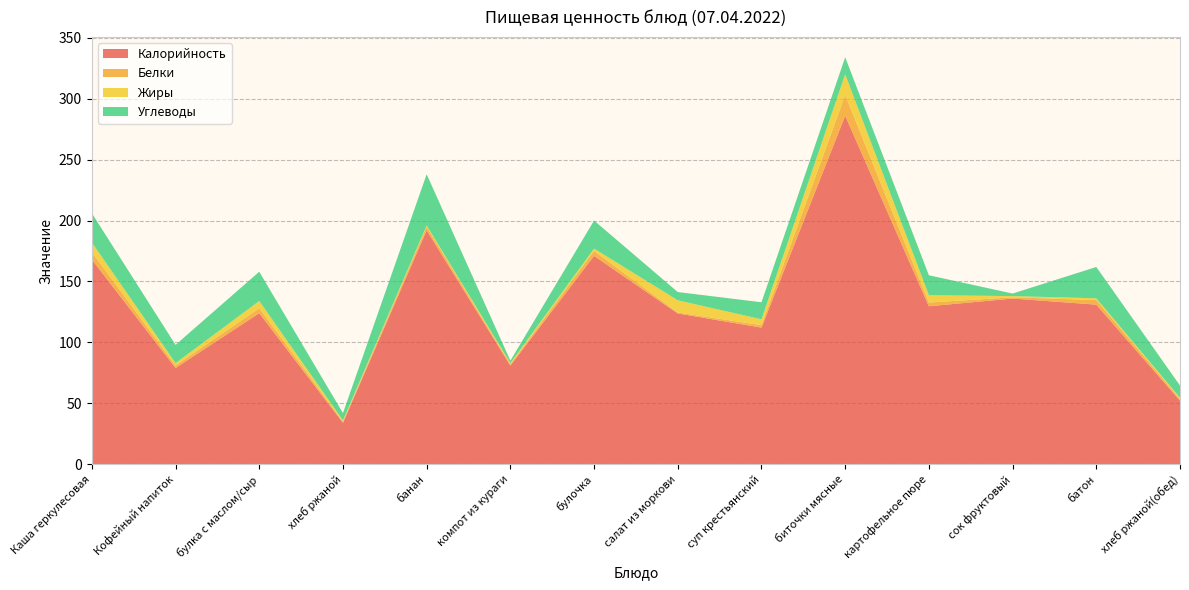

Reading left to right, what are all the values shown in this chart?

Калорийность: 168.0	79.0	124.0	34.0	192.0	81.0	171.0	123.8	112.2	286.0	129.7	136.0	131.0	52.2
Белки: 6.0	2.0	4.0	1.0	3.0	1.0	4.0	0.8	2.0	17.0	3.1	1.0	3.8	1.4
Жиры: 8.0	2.0	6.0	1.0	1.0	1.0	2.0	10.0	4.8	17.0	6.0	1.0	1.4	1.0
Углеводы: 24.0	15.0	24.0	6.0	42.0	2.0	23.0	6.8	14.0	14.0	16.4	2.1	25.7	10.0